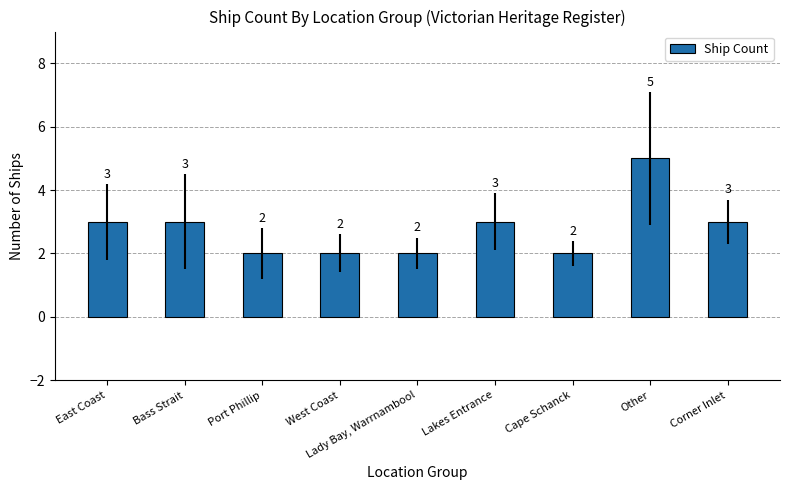

What is the greatest value displayed?

5